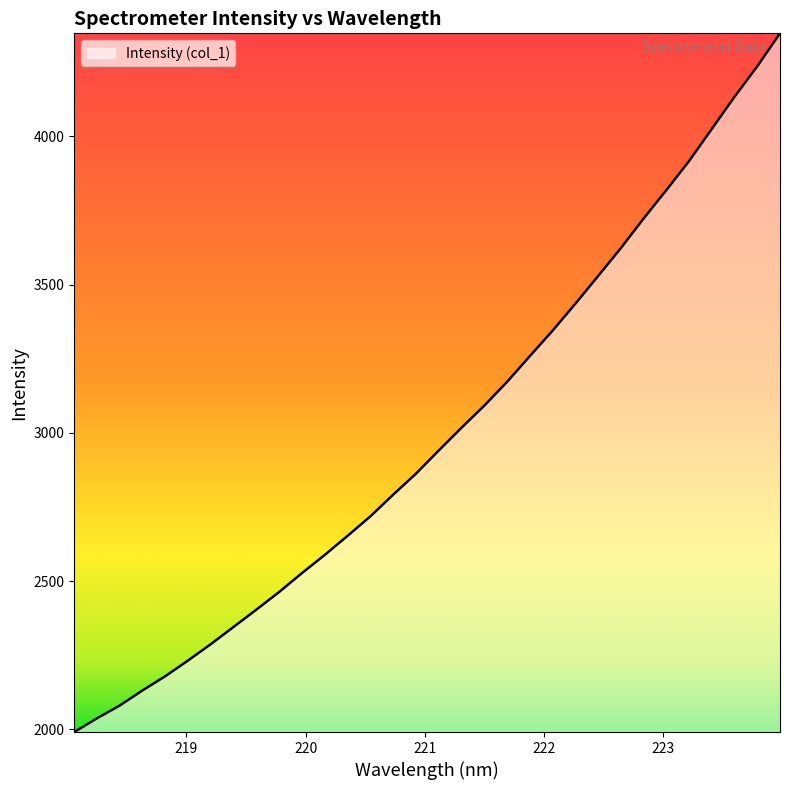

What is the difference between the maximum and minimum values?

2356.4